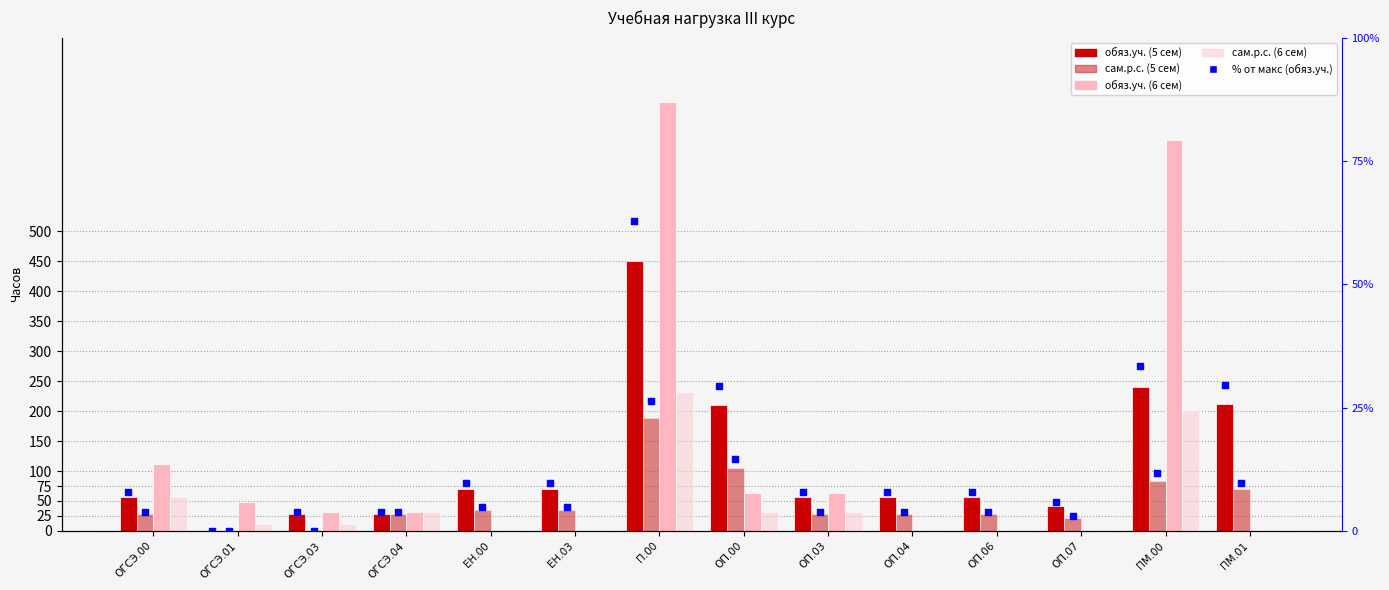

What is the total value across all series at ОГСЭ.01?

60.0